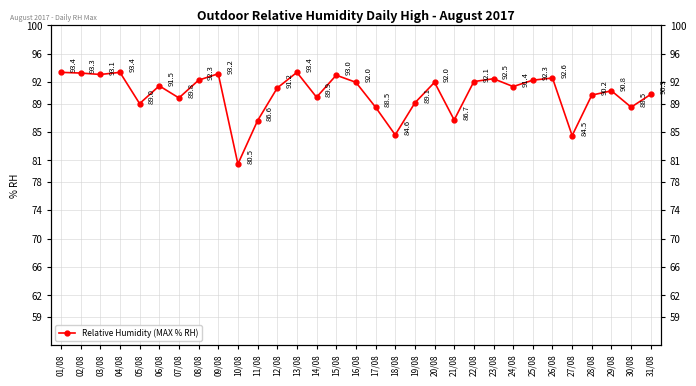

Reading right to left, extract all data points from this chart.

31/08=90.3	30/08=88.5	29/08=90.8	28/08=90.2	27/08=84.5	26/08=92.6	25/08=92.3	24/08=91.4	23/08=92.5	22/08=92.1	21/08=86.7	20/08=92.0	19/08=89.1	18/08=84.6	17/08=88.5	16/08=92.0	15/08=93.0	14/08=89.9	13/08=93.4	12/08=91.2	11/08=86.6	10/08=80.5	09/08=93.2	08/08=92.3	07/08=89.8	06/08=91.5	05/08=89.0	04/08=93.4	03/08=93.1	02/08=93.3	01/08=93.4